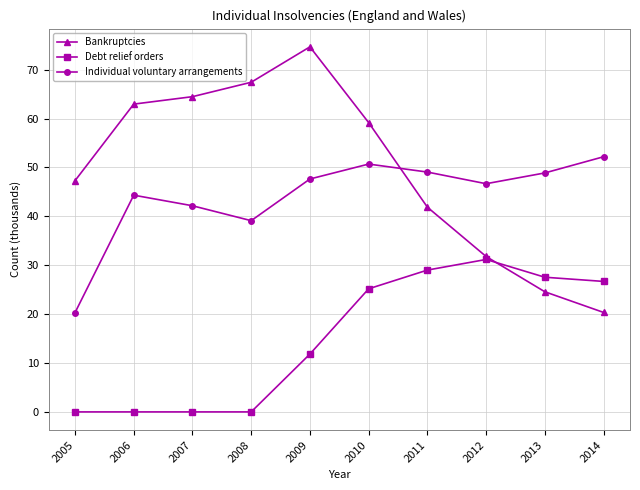

What is the value of the Individual voluntary arrangements point at the 2nd from the left?

44.3